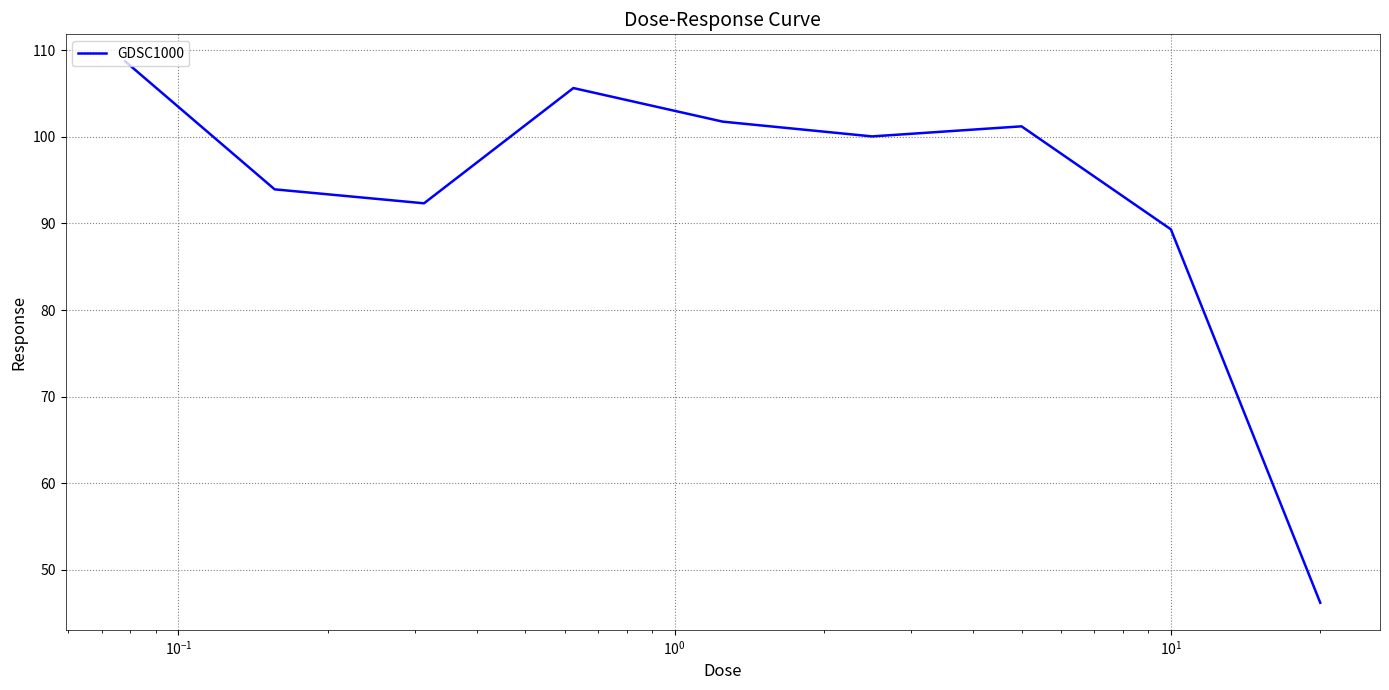

What is the greatest value displayed?

108.7